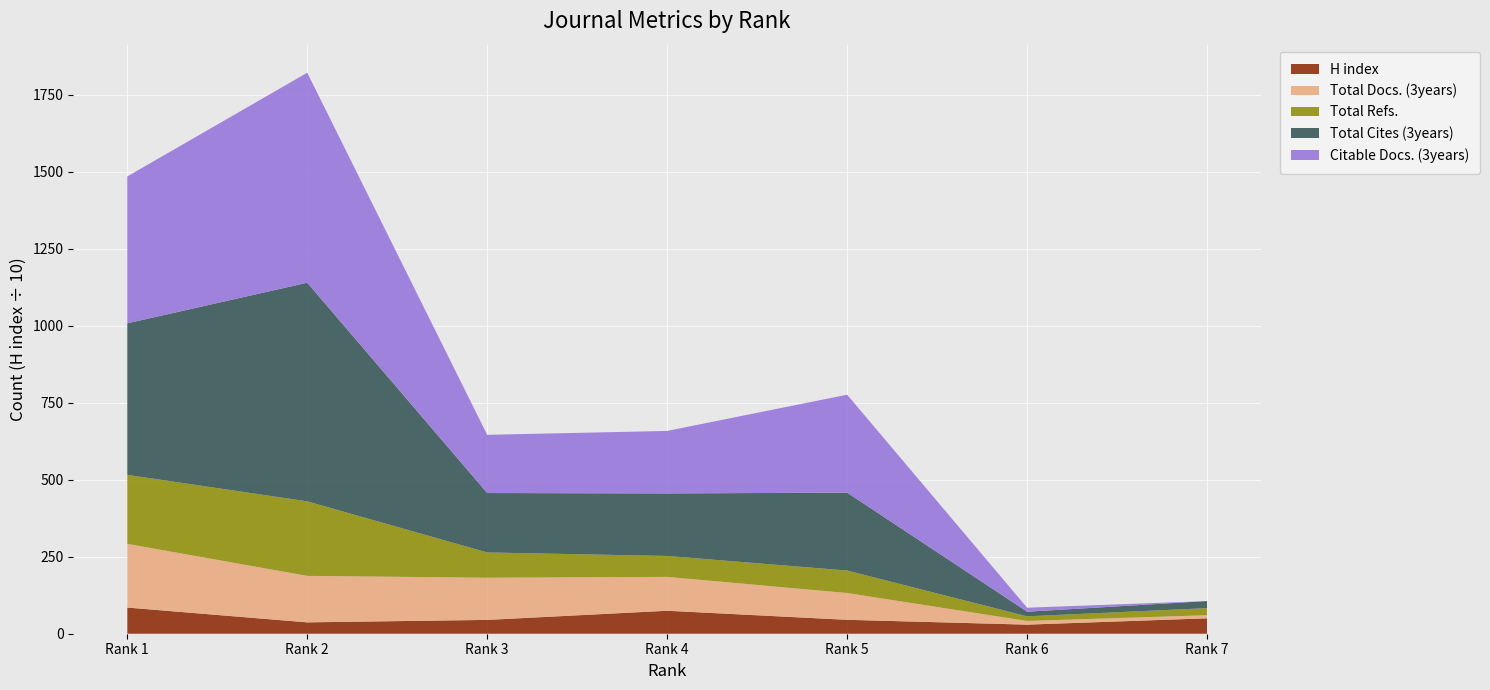

Reading left to right, transcribe all the data shown in this chart.

H index: 850	369	449	746	452	295	501
Total Docs. (3years): 207	151	137	110	87	12	10
Total Refs.: 224	242	82	68	73	15	23
Total Cites (3years): 492	710	193	203	253	15	23
Citable Docs. (3years): 477	682	189	203	318	13	0